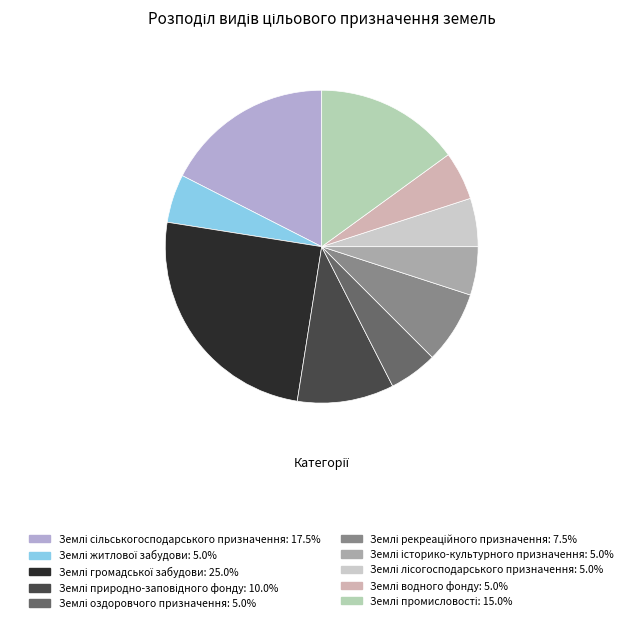

How many slices are in this pie chart?

10